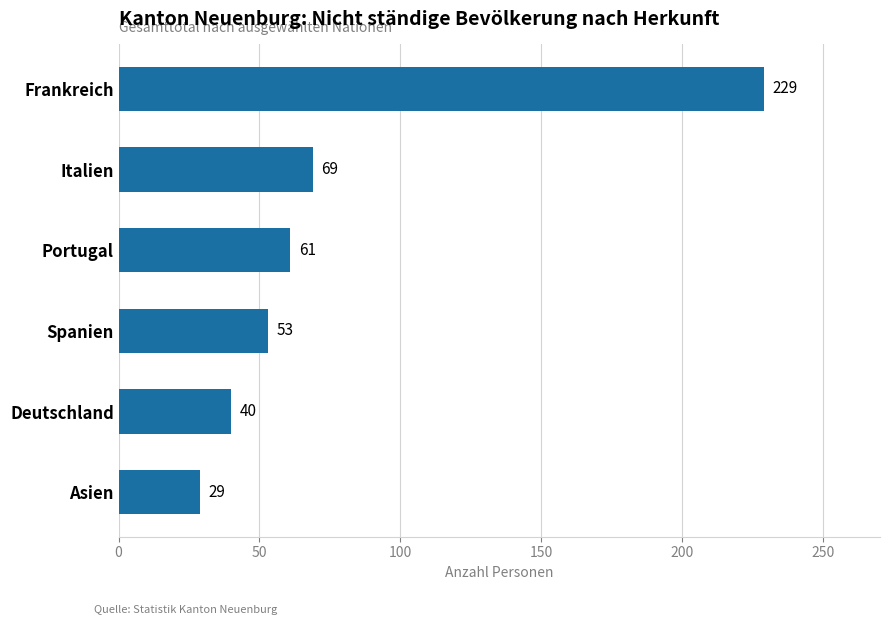

What is the difference between the maximum and minimum values?

200